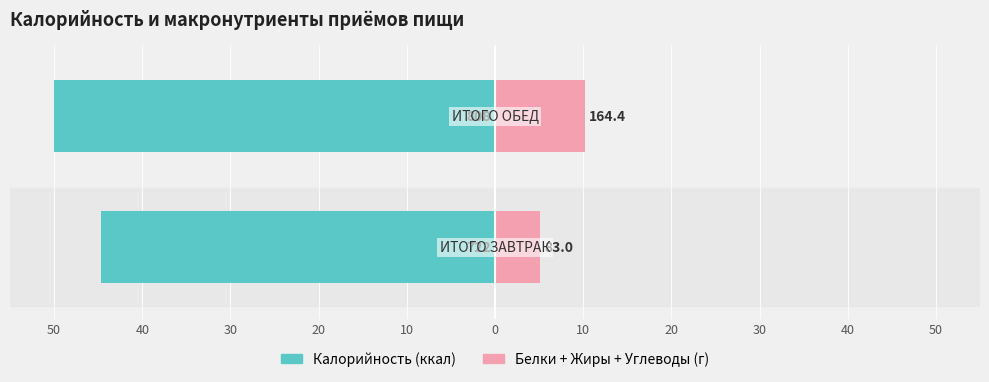

What is the sum of all Калорийность values?

-94.6